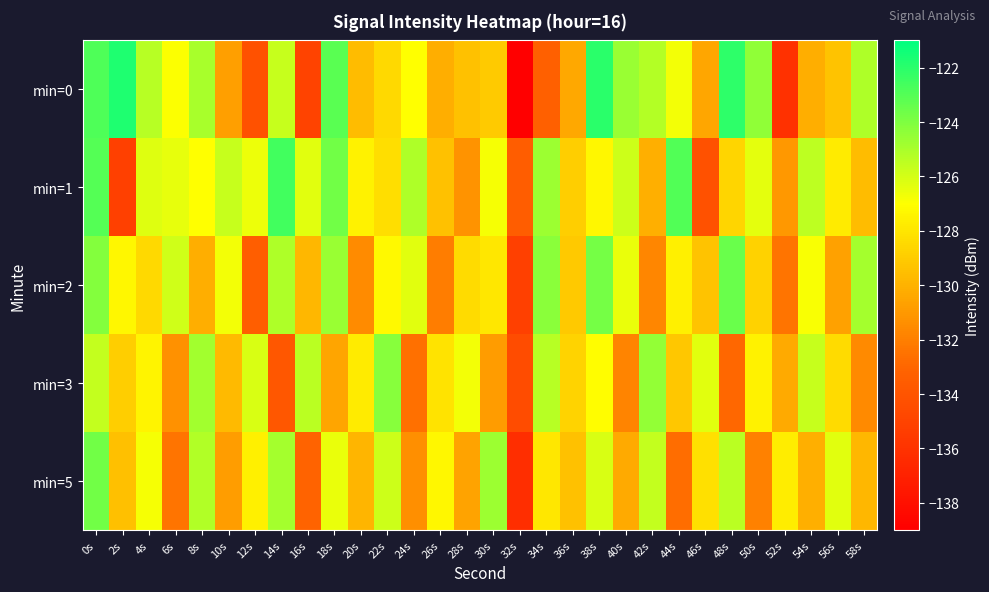

What is the greatest value displayed?

-121.7